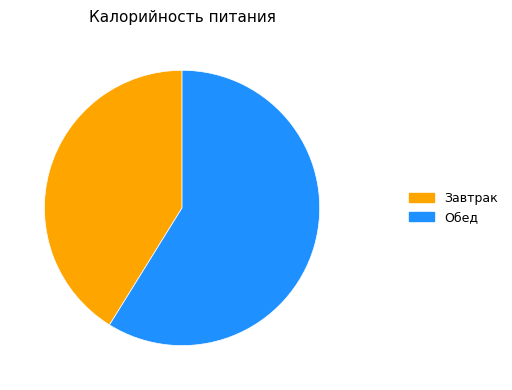

Does Завтрак account for over 50% of the chart?

No